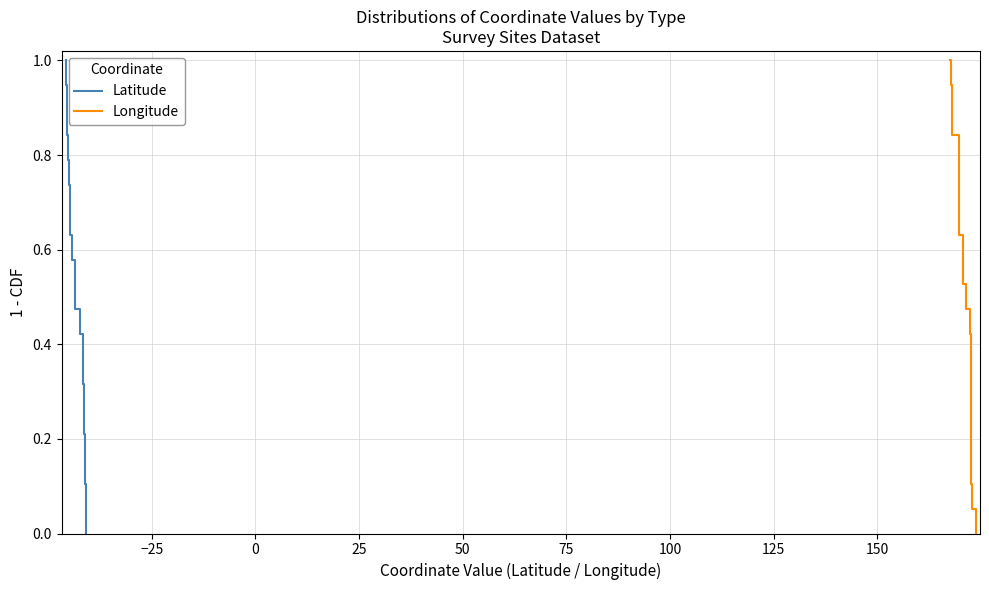

What is the maximum value for Latitude?

1.0